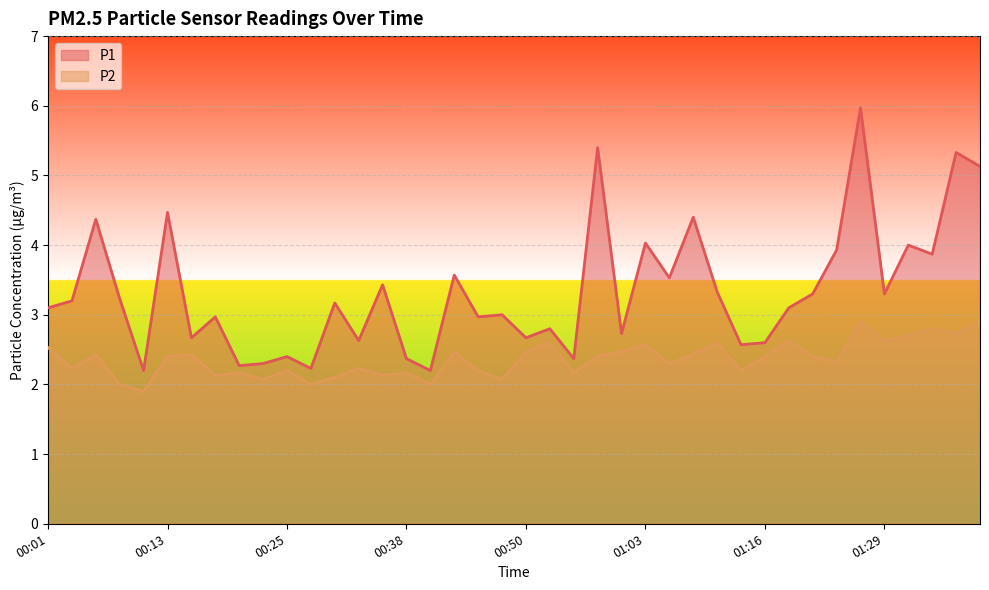

What is the value of the P1 point at the 25th from the left?

2.7